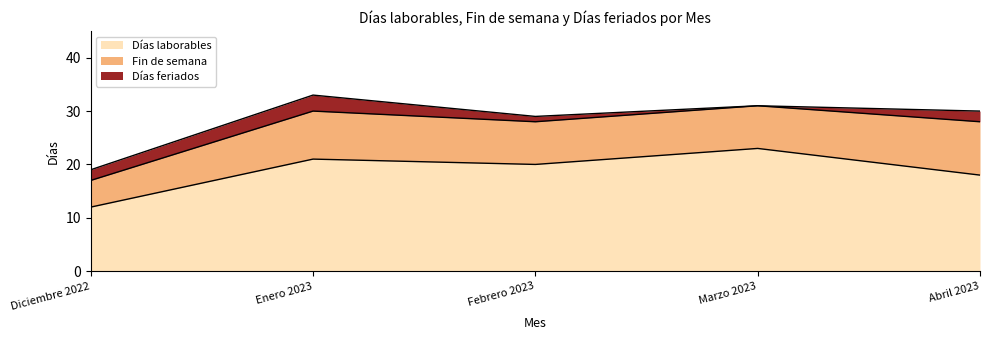

What is the average value of the Días laborables series?

19